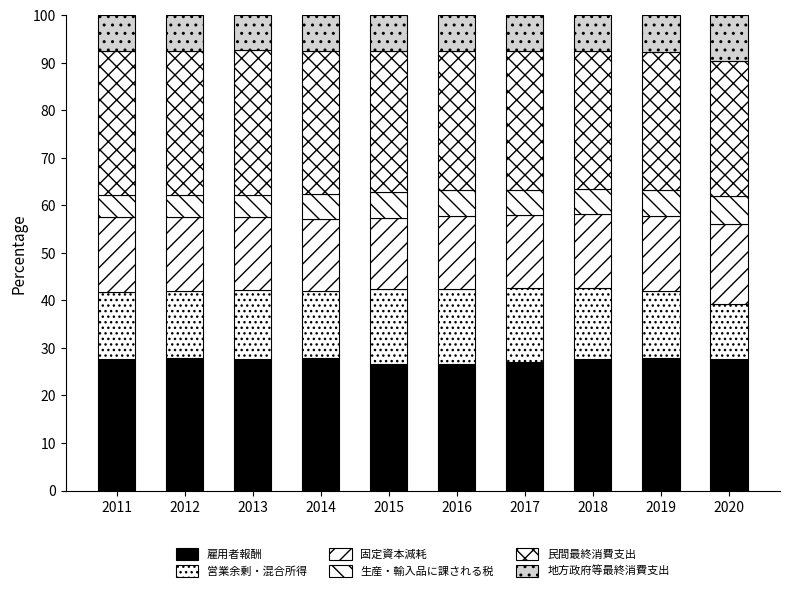

Which series has the widest spread of values?

営業余剰・混合所得